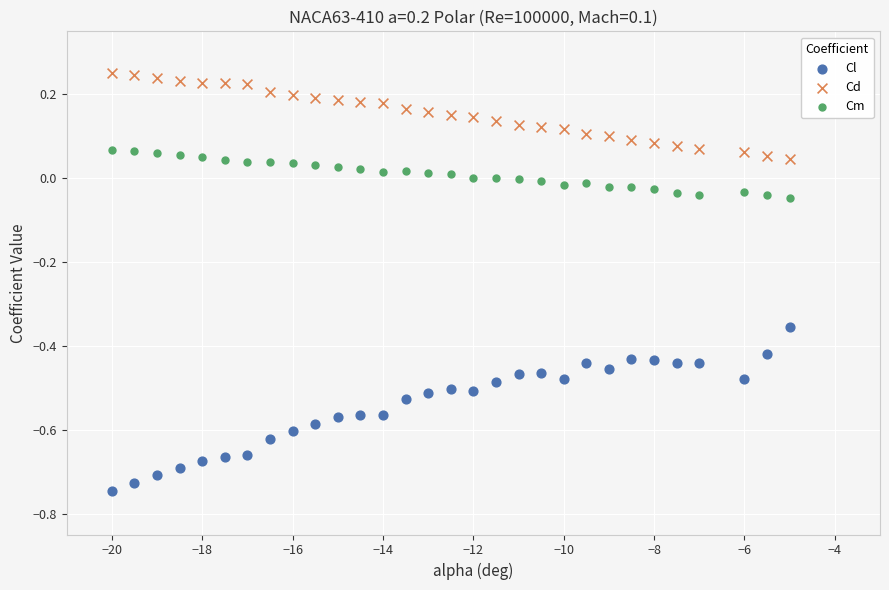

What are all the series names shown in the legend?

Cl, Cd, Cm